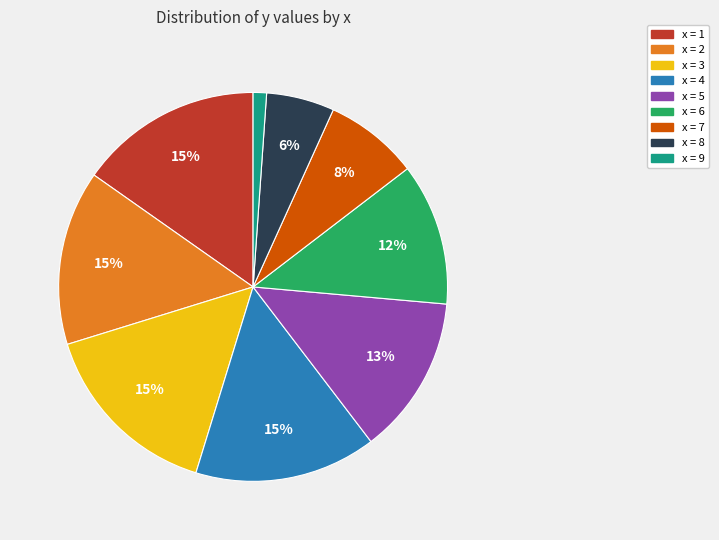

Does any single category account for the majority?

No